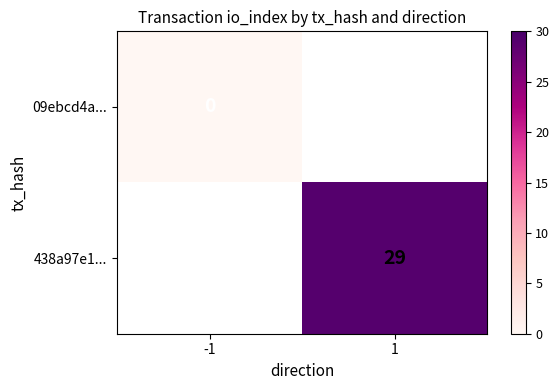

Between 1 and -1, which is larger?

-1